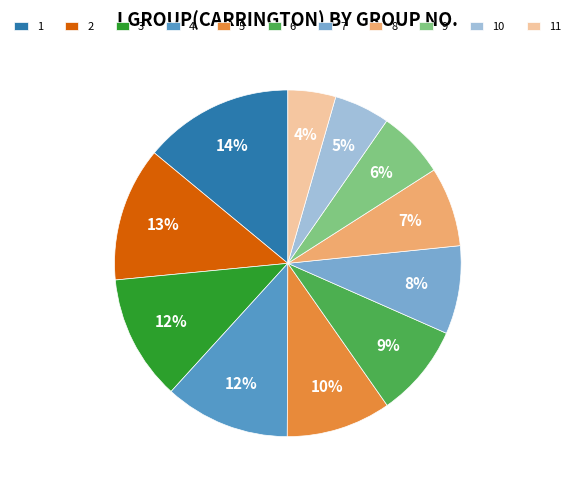

Count the number of slices in the pie.

11